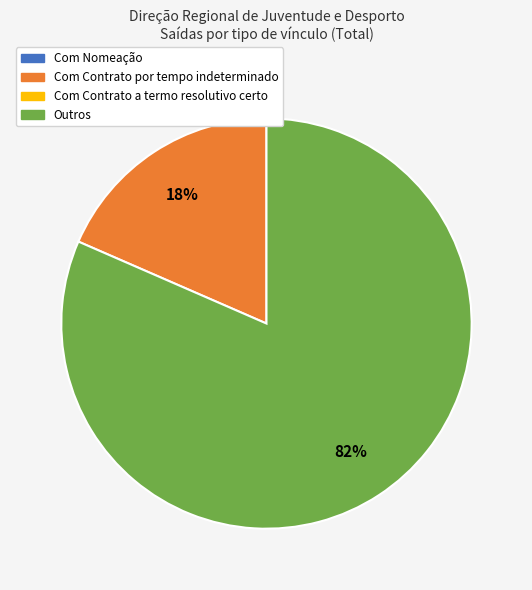

To the nearest percent, what is the average slice percentage?

50%